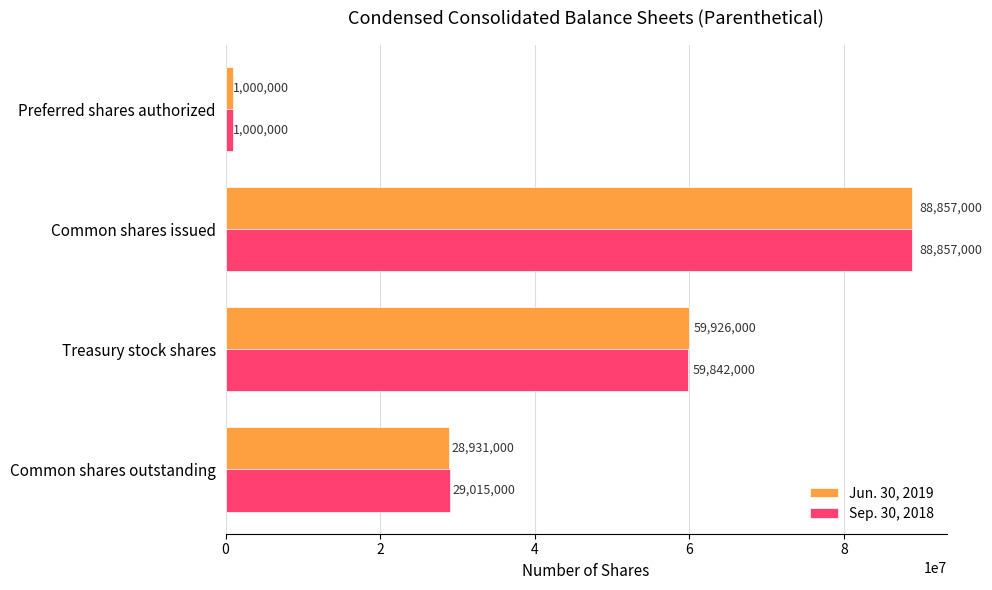

List the labels in order of Sep. 30, 2018 value, smallest first.

Preferred shares authorized, Common shares outstanding, Treasury stock shares, Common shares issued